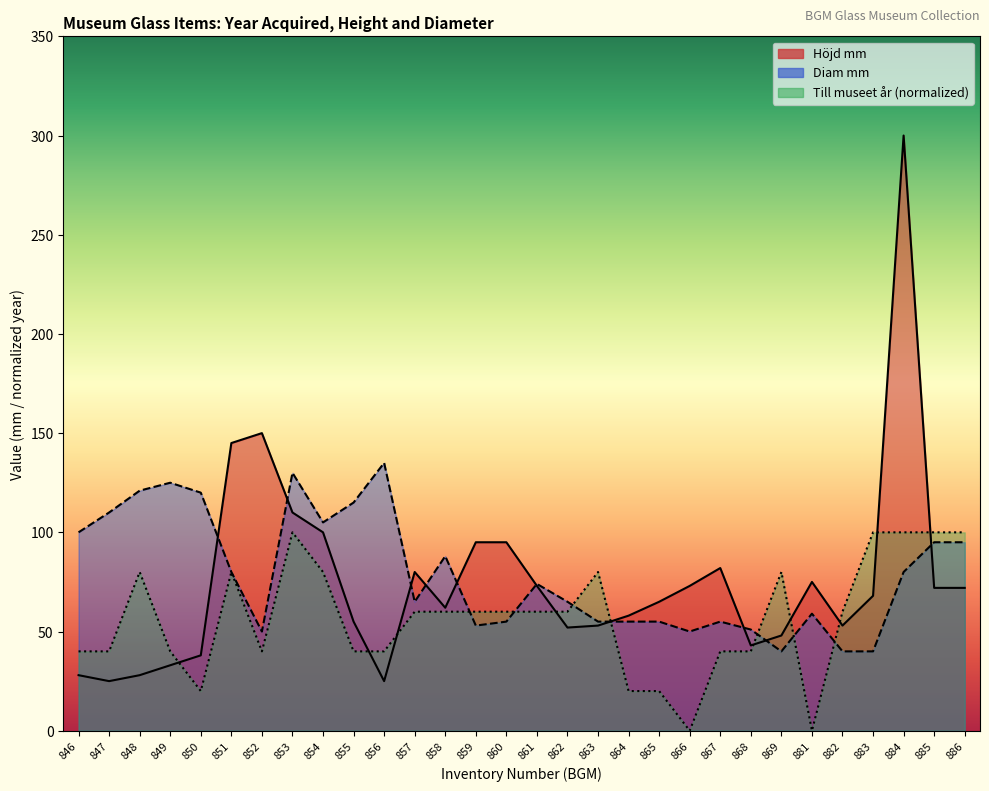

What is the average value of the Höjd mm series?

75